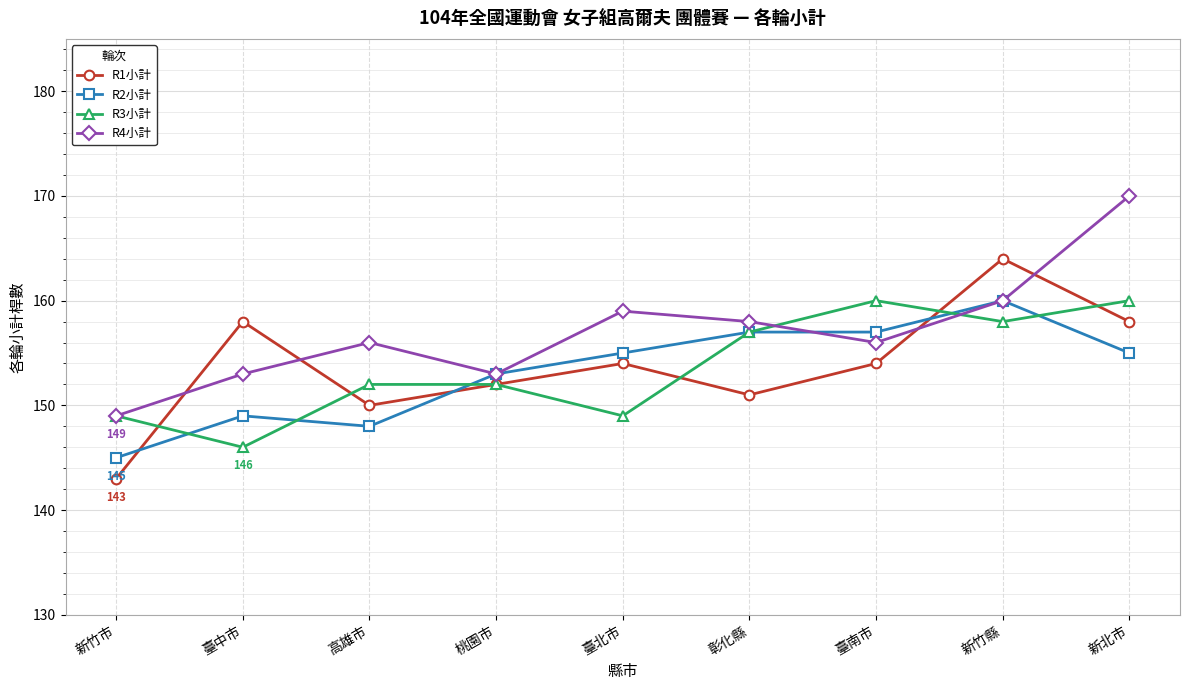

What value does the R2小計 series have at 新竹縣, to the nearest 10?

160